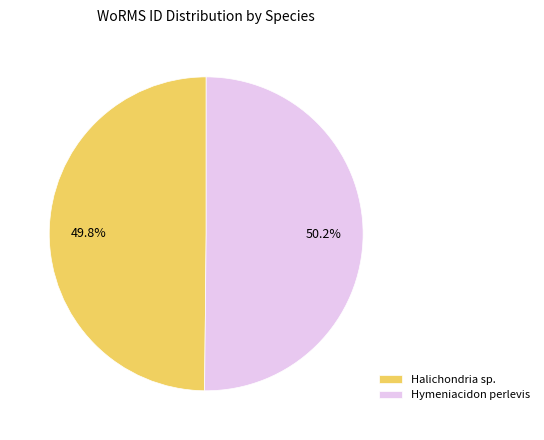

True or false: Halichondria sp. accounts for 36% of the total.

False